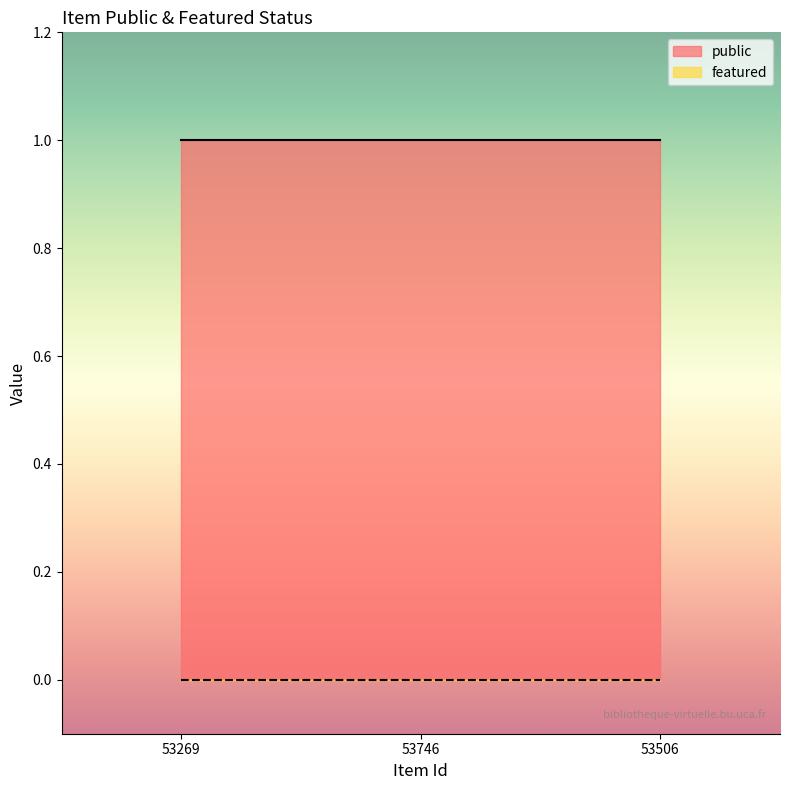

Does the chart have visible grid lines?

No